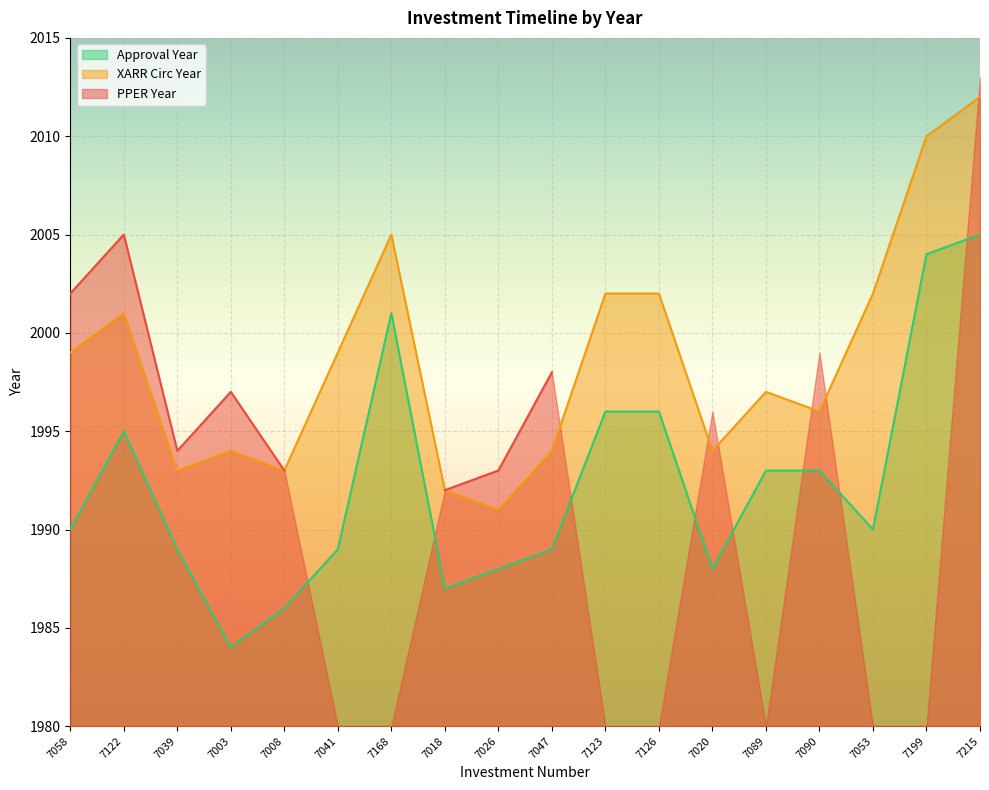

The XARR Circ Year series shows 1993 at 7008. True or false?

True